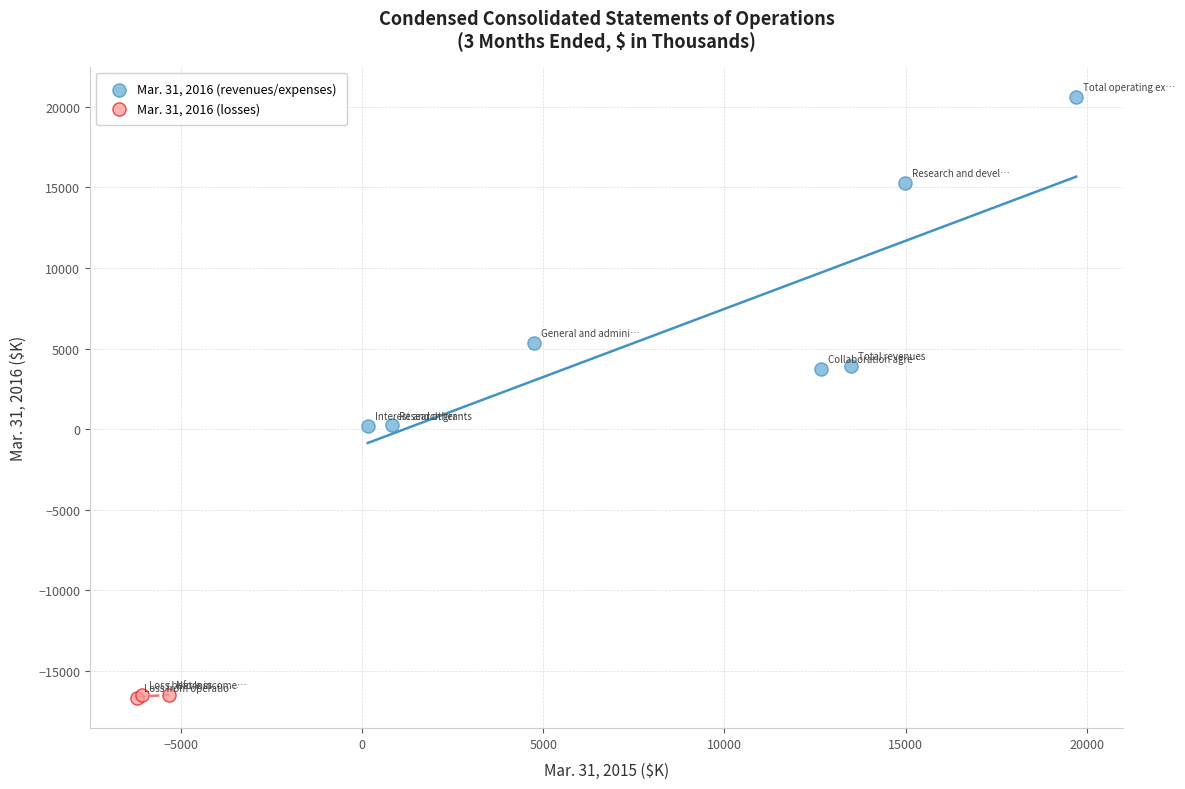

Which series contains the highest Y value?

Mar. 31, 2016 (revenues/expenses)